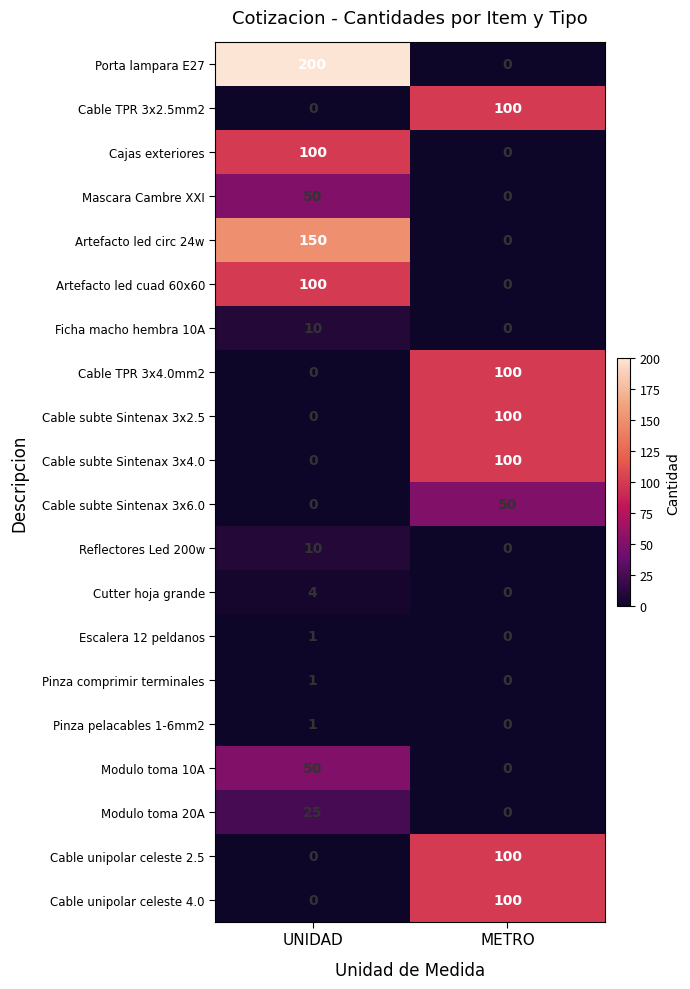

List the labels in order of Reflectores Led 200w value, smallest first.

METRO, UNIDAD